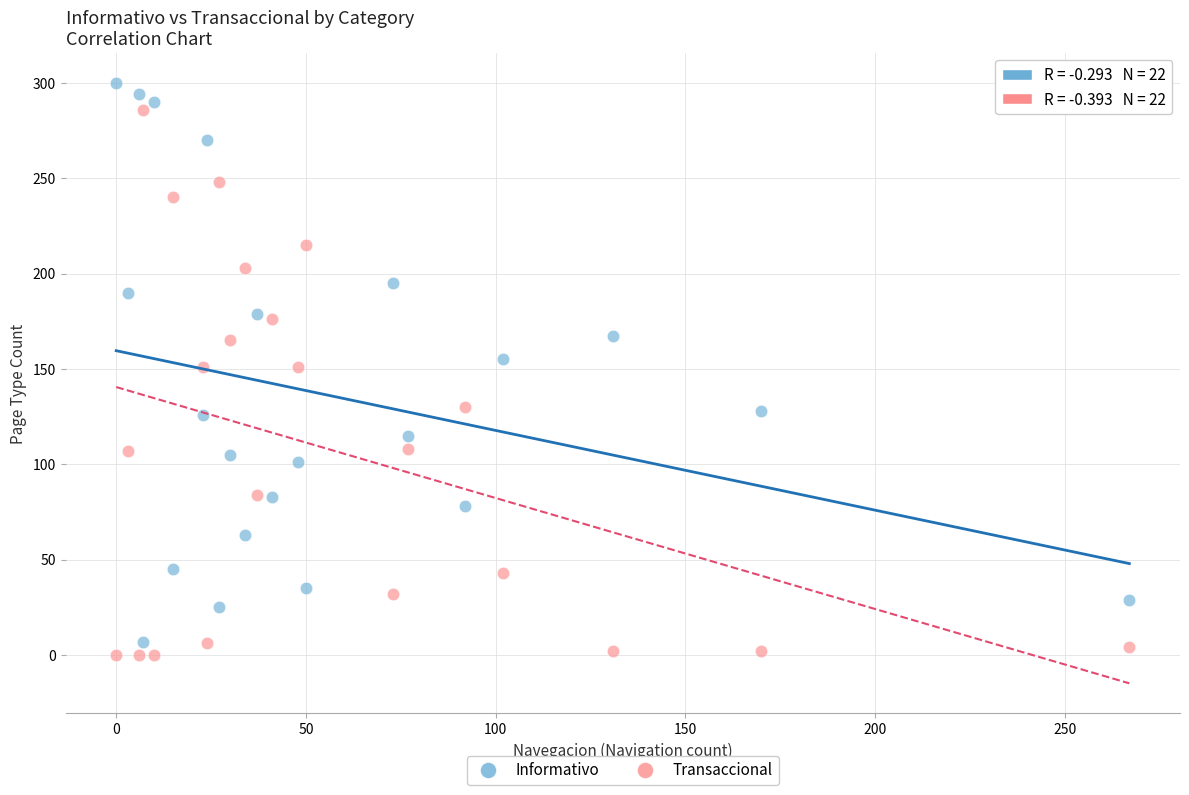

Which series has the largest Y range (max minus min)?

Informativo